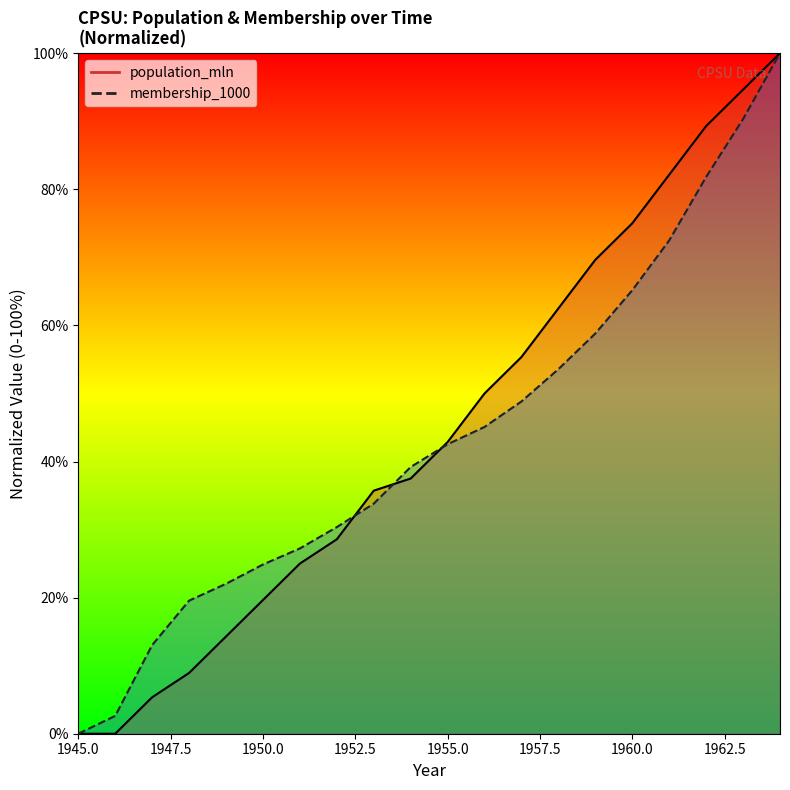

What is the total value across all series at 1961?

154.6